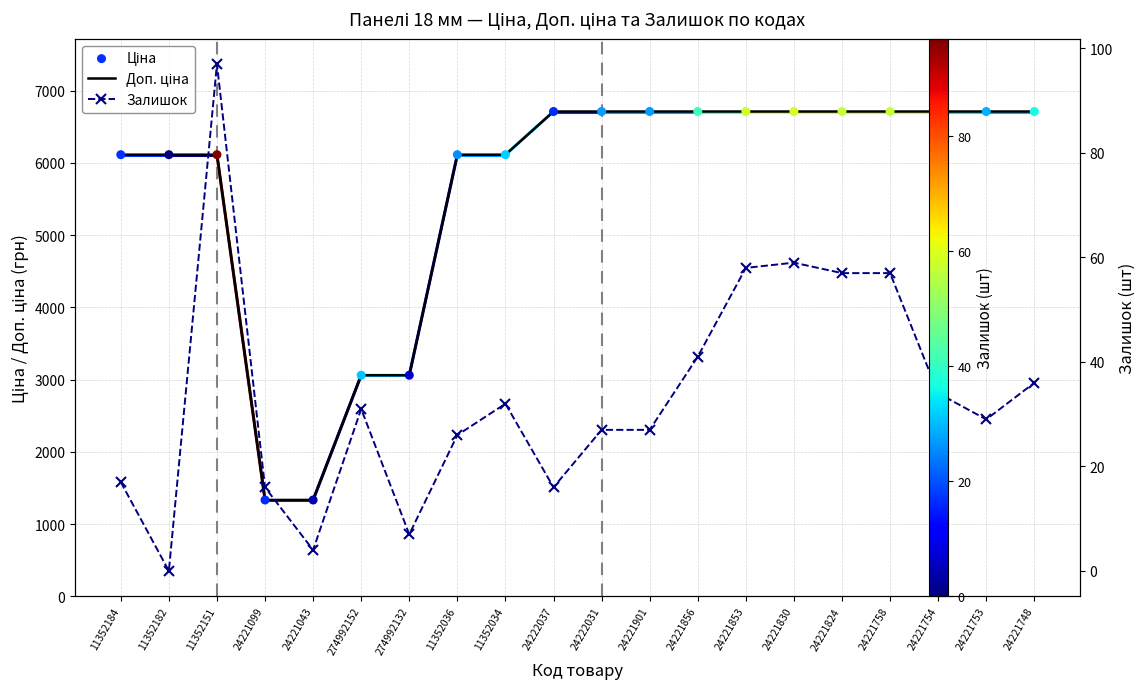

At which category is the sum across all series the highest?

24221830